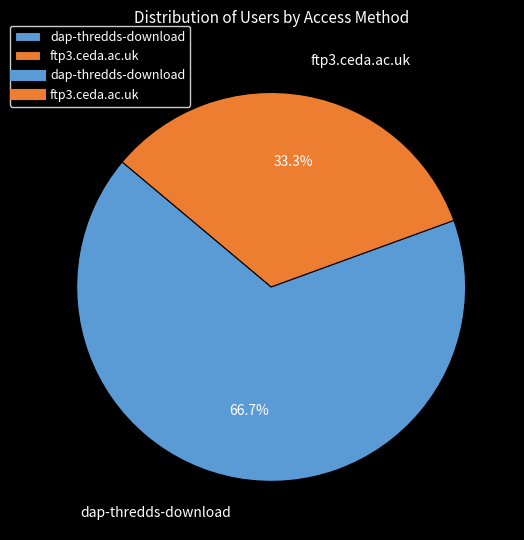

What is the ratio of the value at ftp3.ceda.ac.uk to the value at dap-thredds-download?

0.5